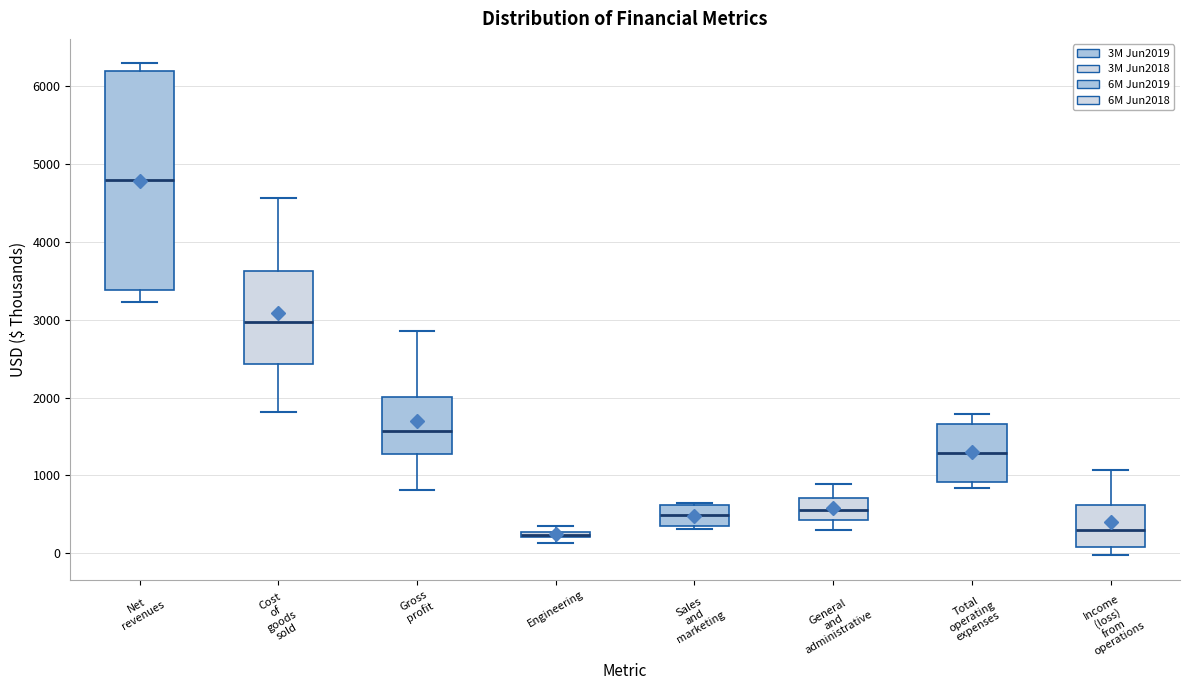

Which box is the tallest, from its lower edge to its upper edge?

Net revenues